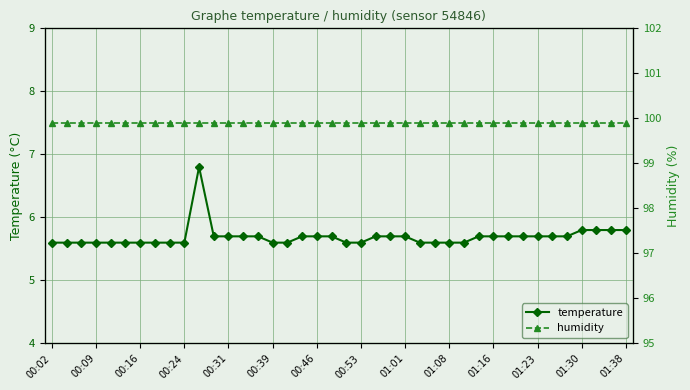

True or false: temperature has more than 0 interior local peaks.

True